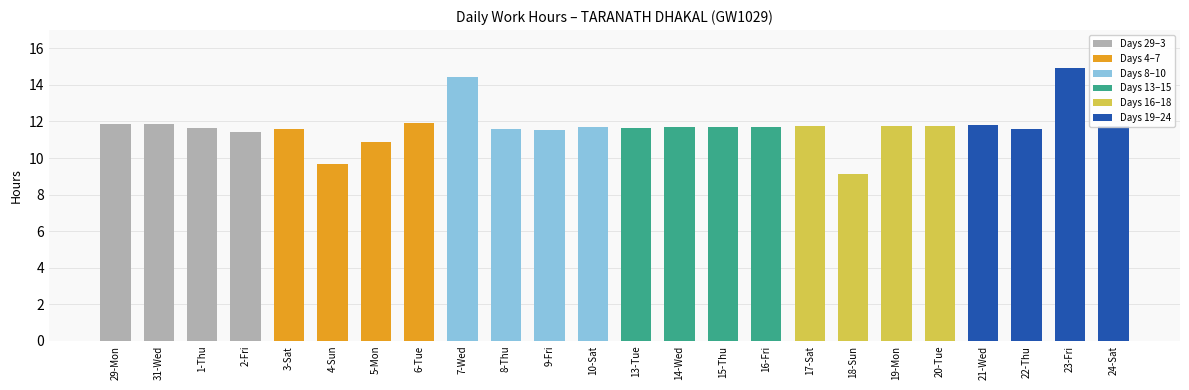

What is the change in value from 9-Fri to 14-Wed?

+0.2